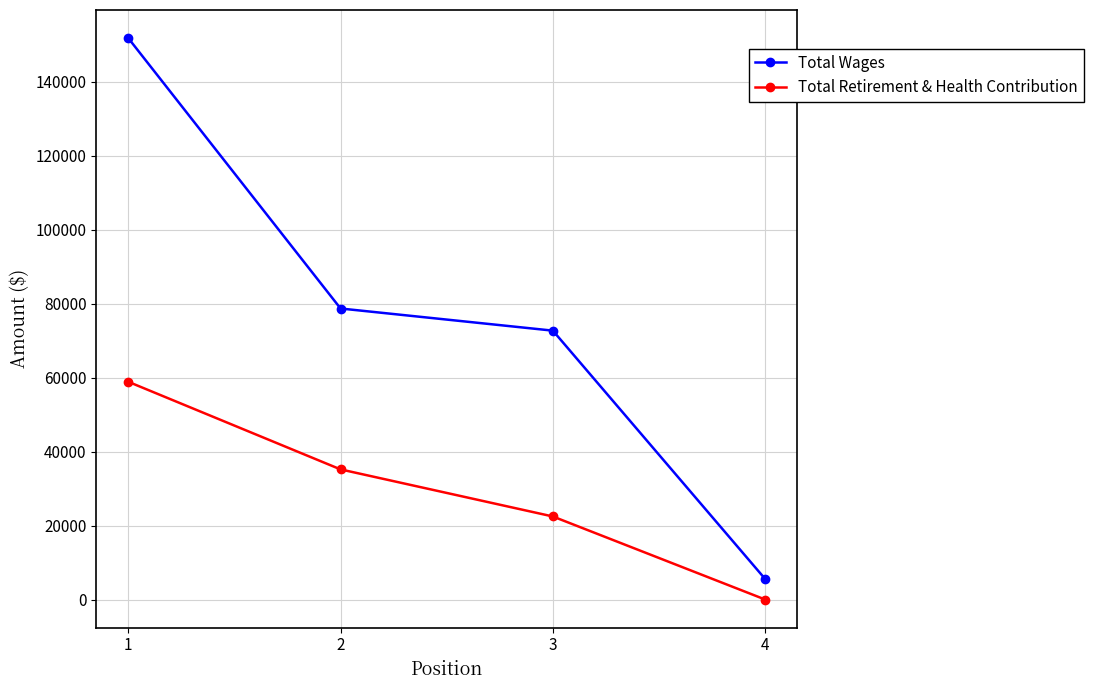

What are all the series names shown in the legend?

Total Wages, Total Retirement & Health Contribution